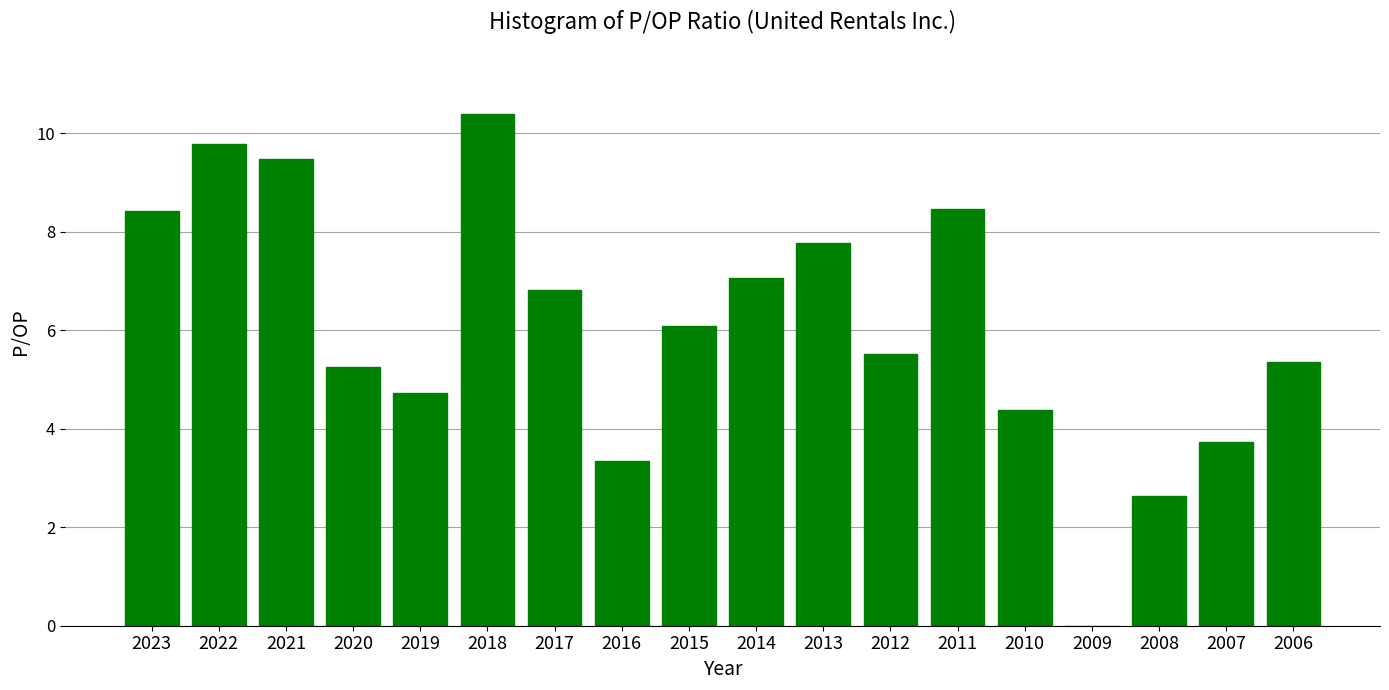

What is the approximate value at 2010?

4.4